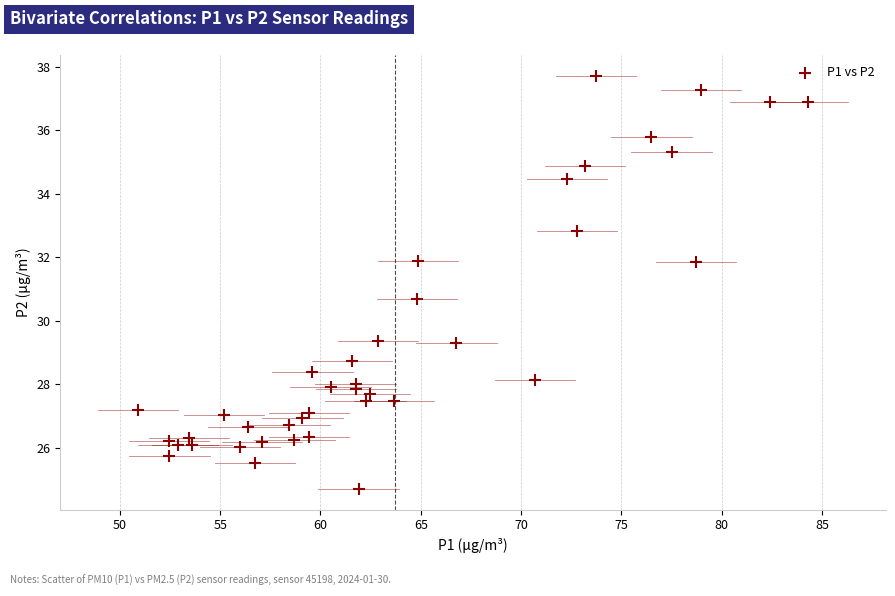

What is the range of Y values (max minus min)?

13.0